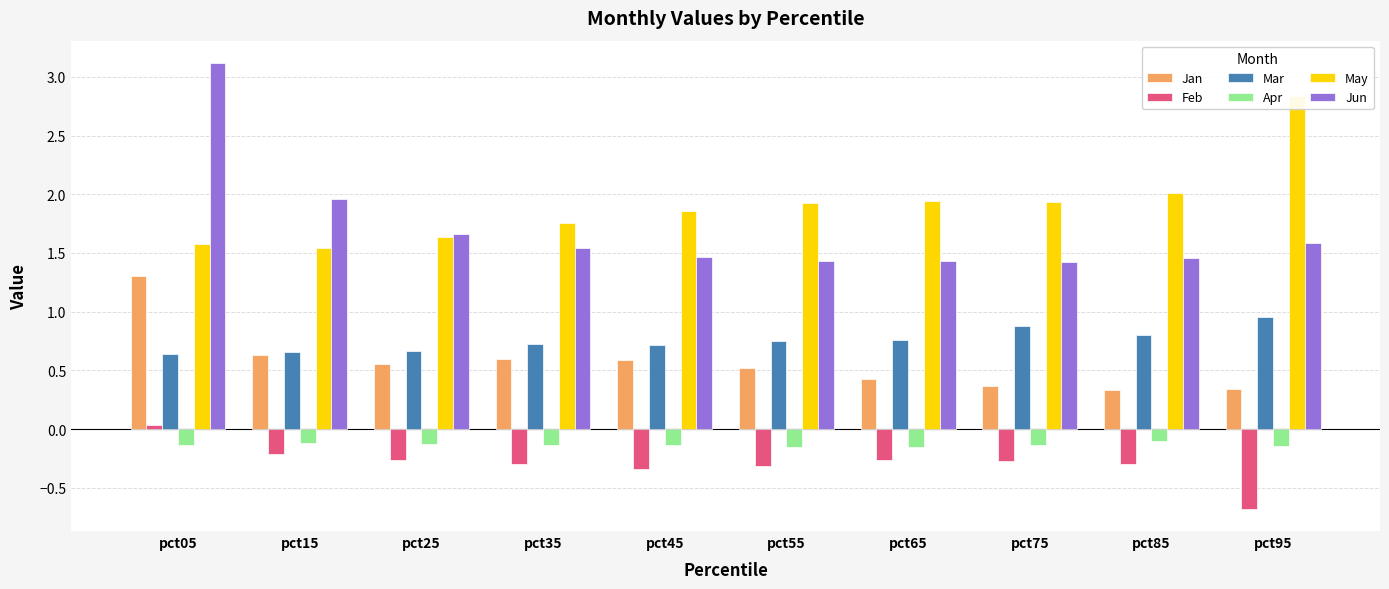

What is the total value across all series at pct55?

4.2